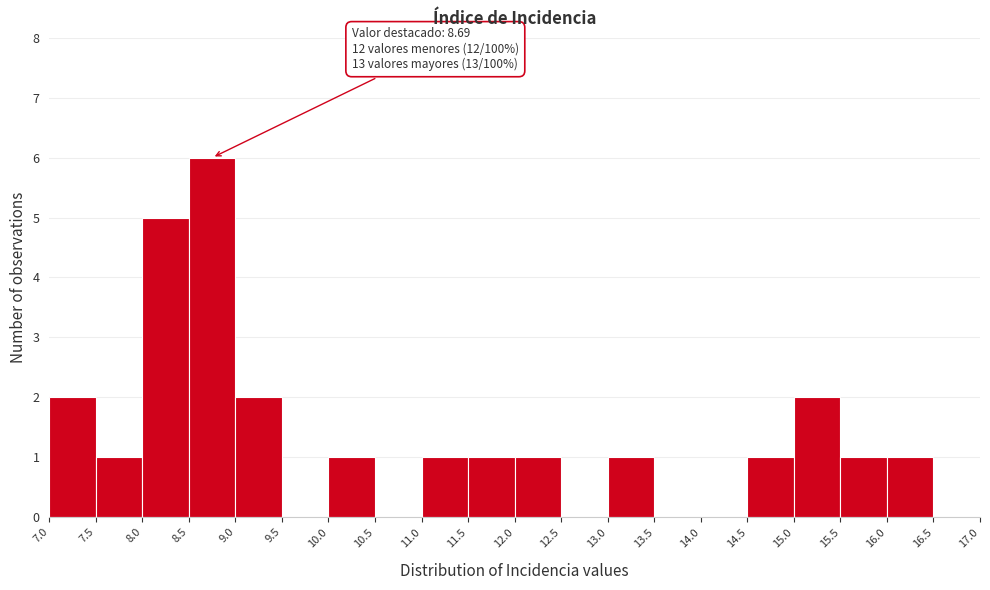

Over which range of the x-axis is the bar tallest?

8.5 to 9.0